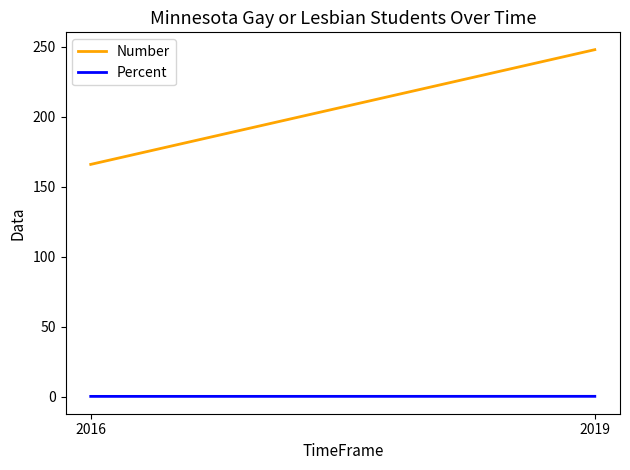

The value of Number at 2016 is 166.0. True or false?

True